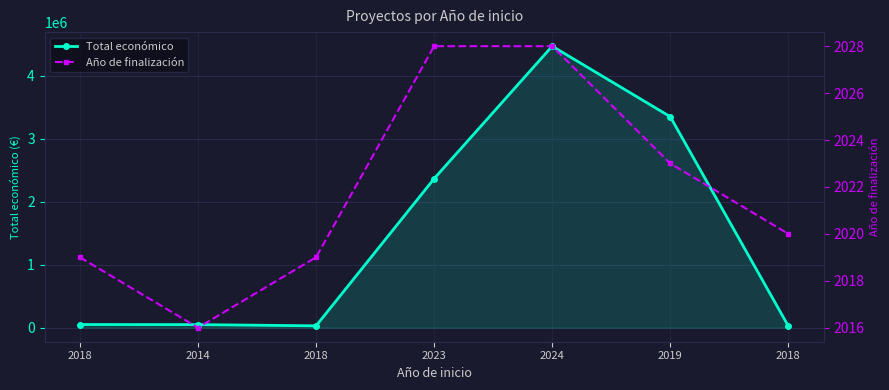

Reading left to right, transcribe all the data shown in this chart.

Total económico: 49632	48240	28849	2365559	4468538	3349384	26169
Año de finalización: 2019	2016	2019	2028	2028	2023	2020